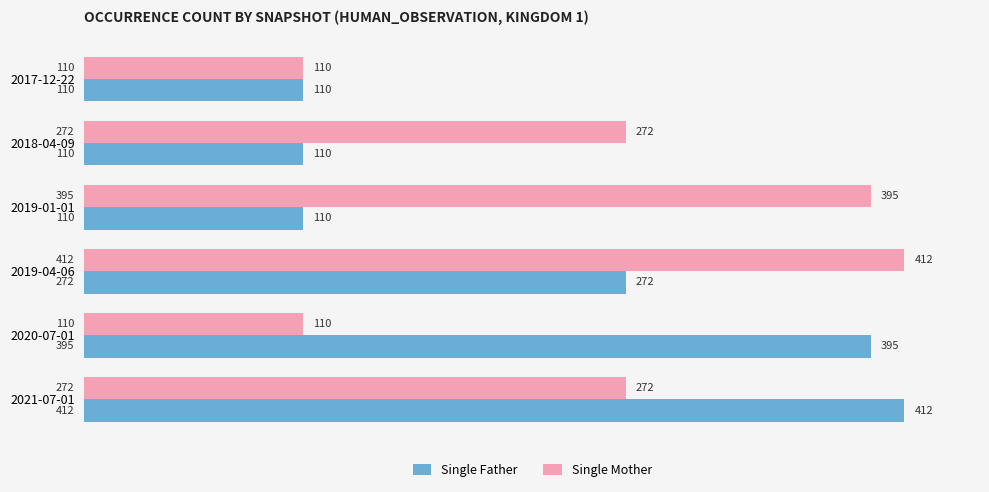

What is the sum of all Single Father values?

1409